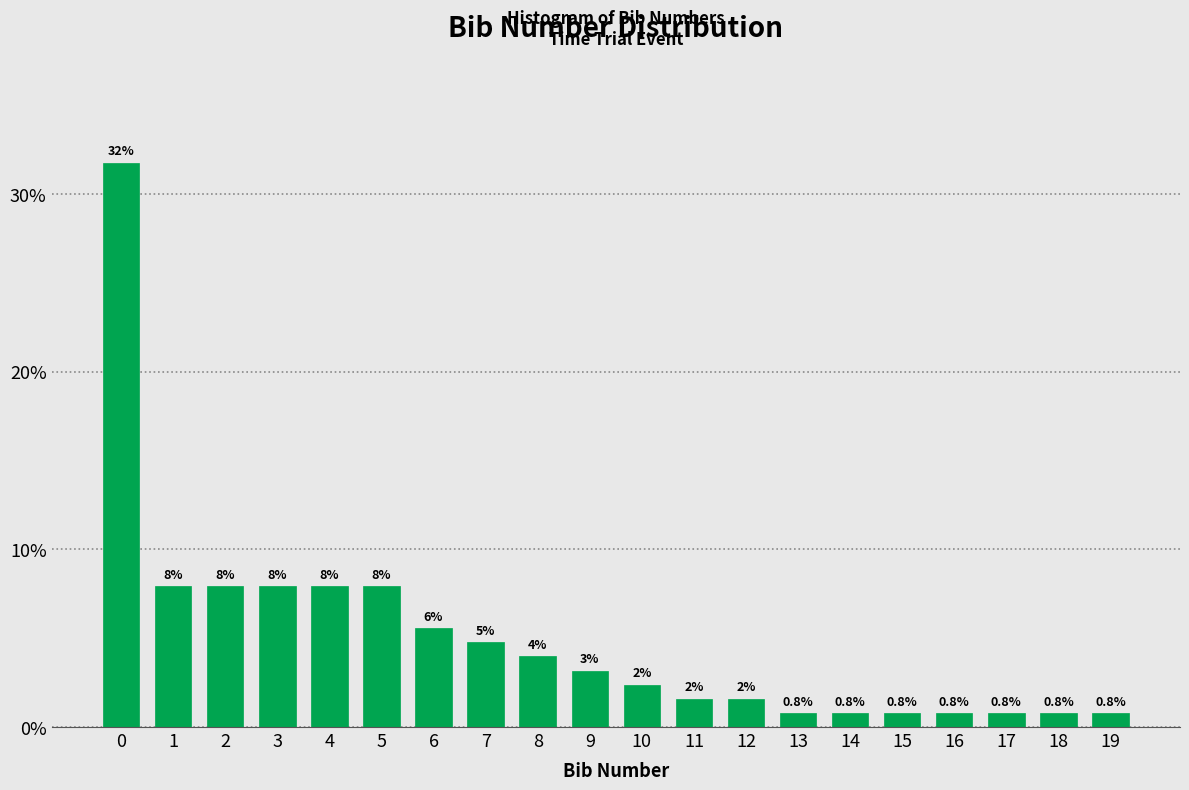

How many bars are there in total?

20